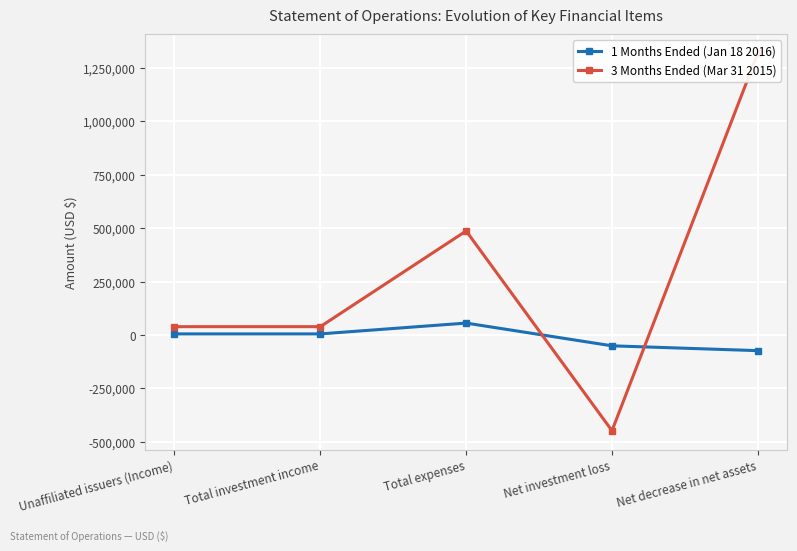

Count the 3 Months Ended (Mar 31 2015) values in the range 39002 to 486825.

3